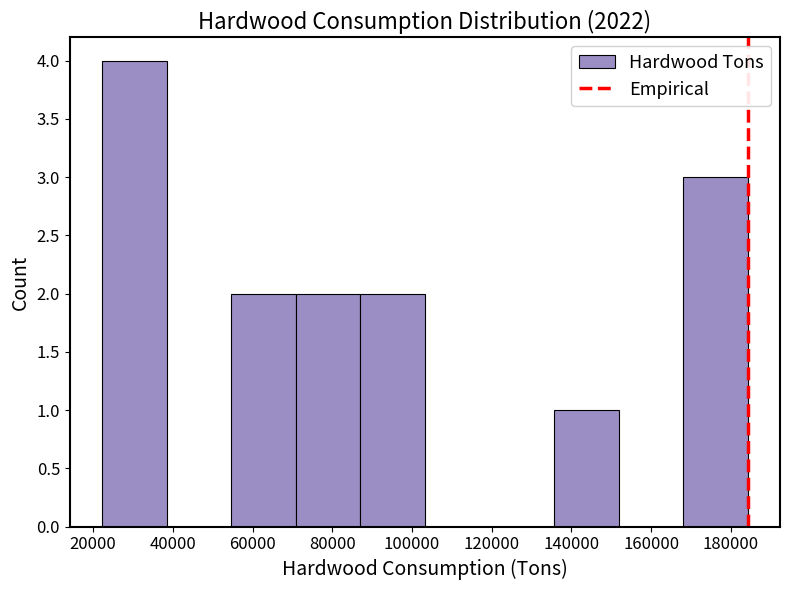

Reading left to right, transcribe this chart: for each bar, give the range it covers on the x-axis and its height. Neither the bar edges nor the heights are printed on the chart, so give them approximately, as read against the axes.

22000 to 38000: 4
38000 to 54000: 0
54000 to 70000: 2
70000 to 88000: 2
88000 to 104000: 2
104000 to 120000: 0
120000 to 136000: 0
136000 to 152000: 1
152000 to 168000: 0
168000 to 184000: 3